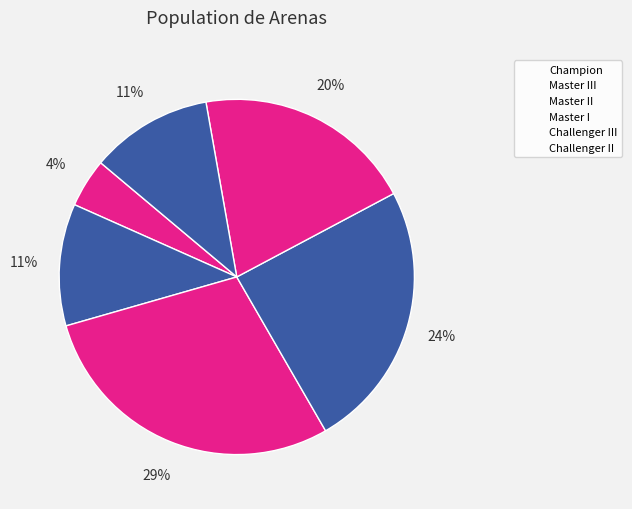

Is there any slice that represents more than half of the pie?

No